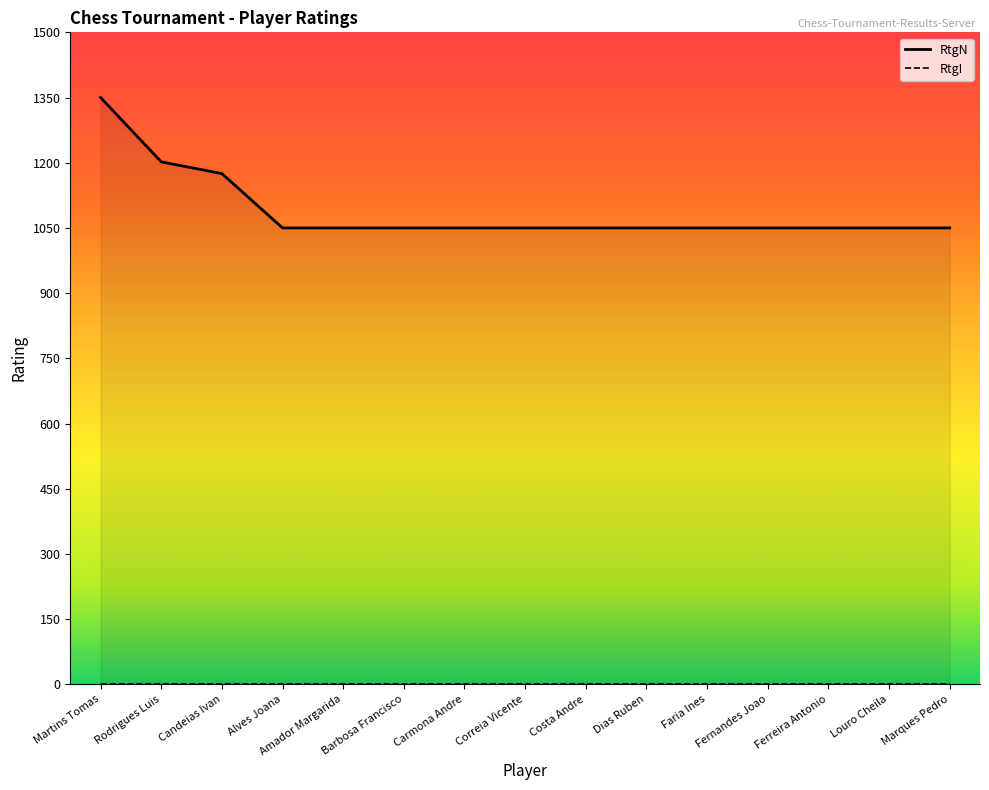

What is the ratio of the value at Martins Tomas to the value at Carmona Andre?

1.3